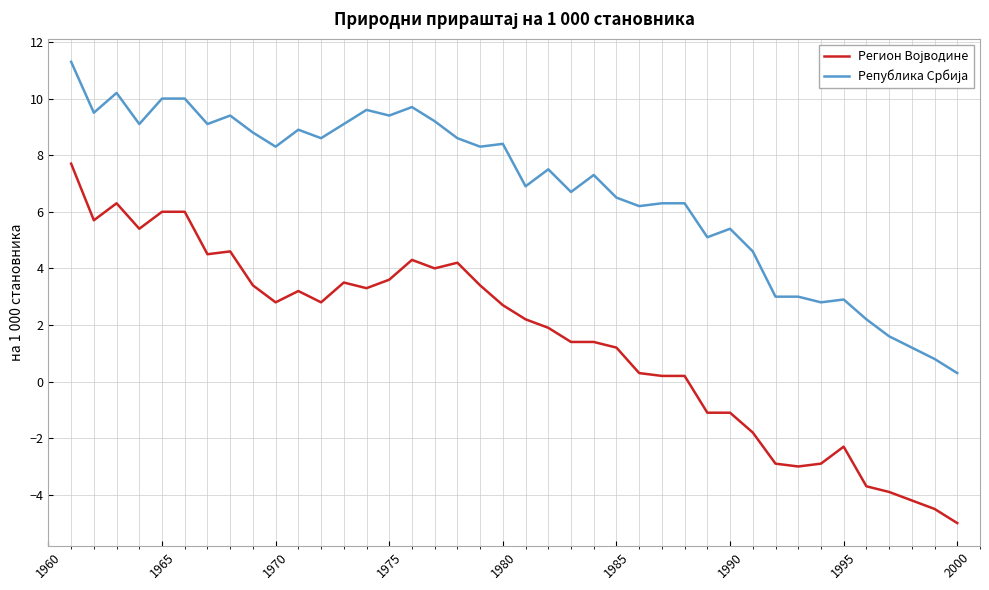

What is the maximum value shown in the chart?

11.3